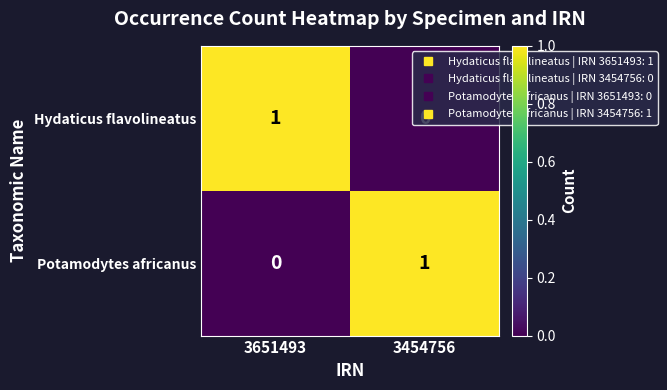

Where is Potamodytes africanus nearest to the value 0?

3651493